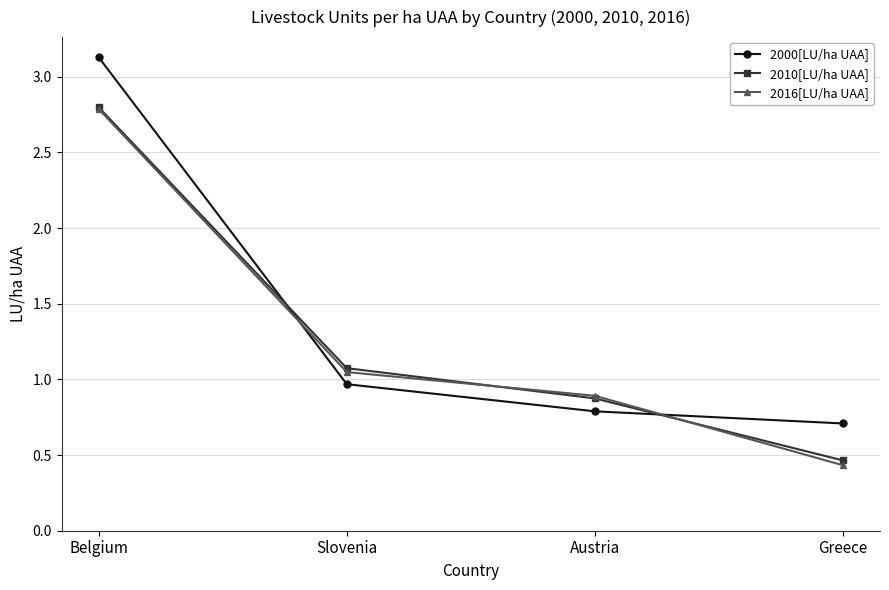

How many data points does each series have?

4